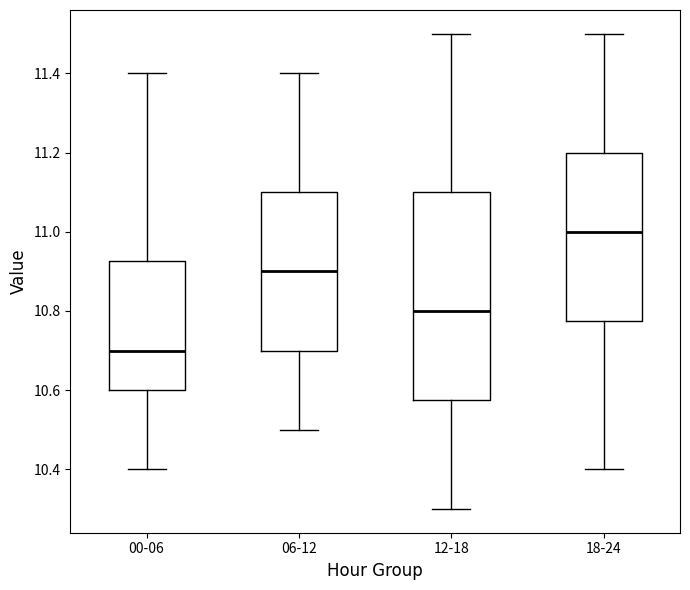

Reading left to right, read every box against the y-axis: the position of its median line, the range the box covers, and the ends of its whiskers. The values are not printed on the chart, so give them approximately, as read against the axis.

00-06: median 10.70, box 10.60 to 10.92, whiskers 10.40 to 11.40
06-12: median 10.90, box 10.70 to 11.10, whiskers 10.50 to 11.40
12-18: median 10.80, box 10.58 to 11.10, whiskers 10.30 to 11.50
18-24: median 11.00, box 10.78 to 11.20, whiskers 10.40 to 11.50